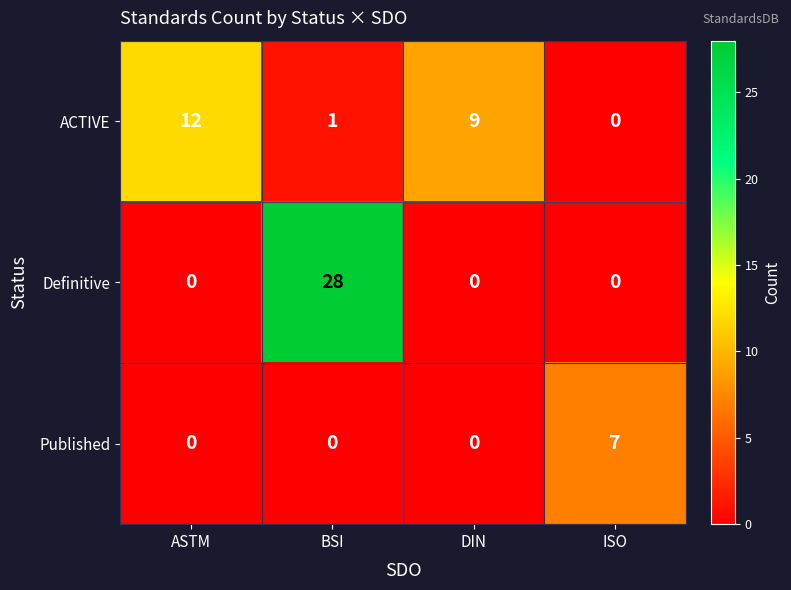

Reading left to right, list all the values displayed in this chart.

ACTIVE: 12	1	9	0
Definitive: 0	28	0	0
Published: 0	0	0	7